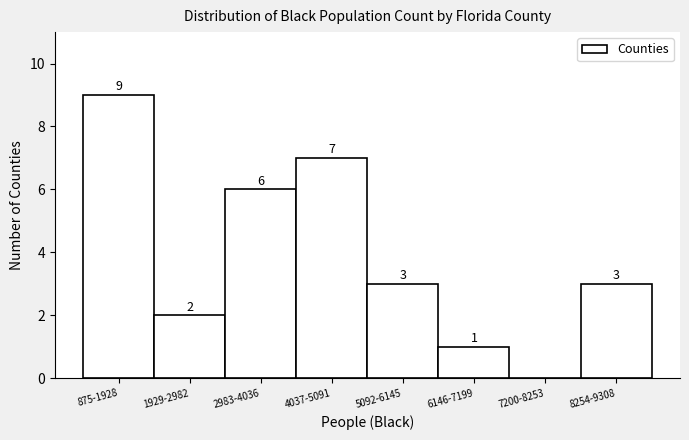

Reading left to right, extract all data points from this chart.

875-1928=9	1929-2982=2	2983-4036=6	4037-5091=7	5092-6145=3	6146-7199=1	7200-8253=0	8254-9308=3